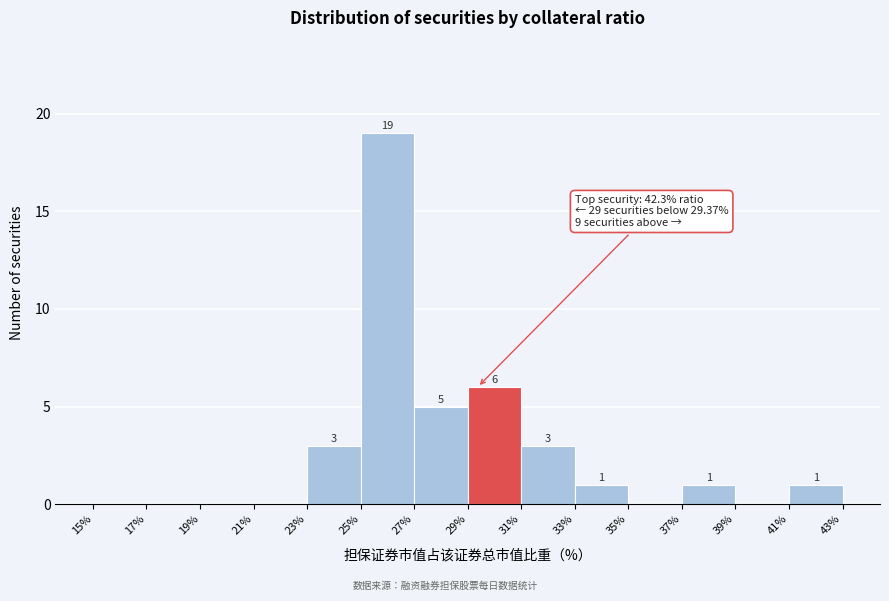

Over which range of the x-axis is the bar tallest?

25% to 27%